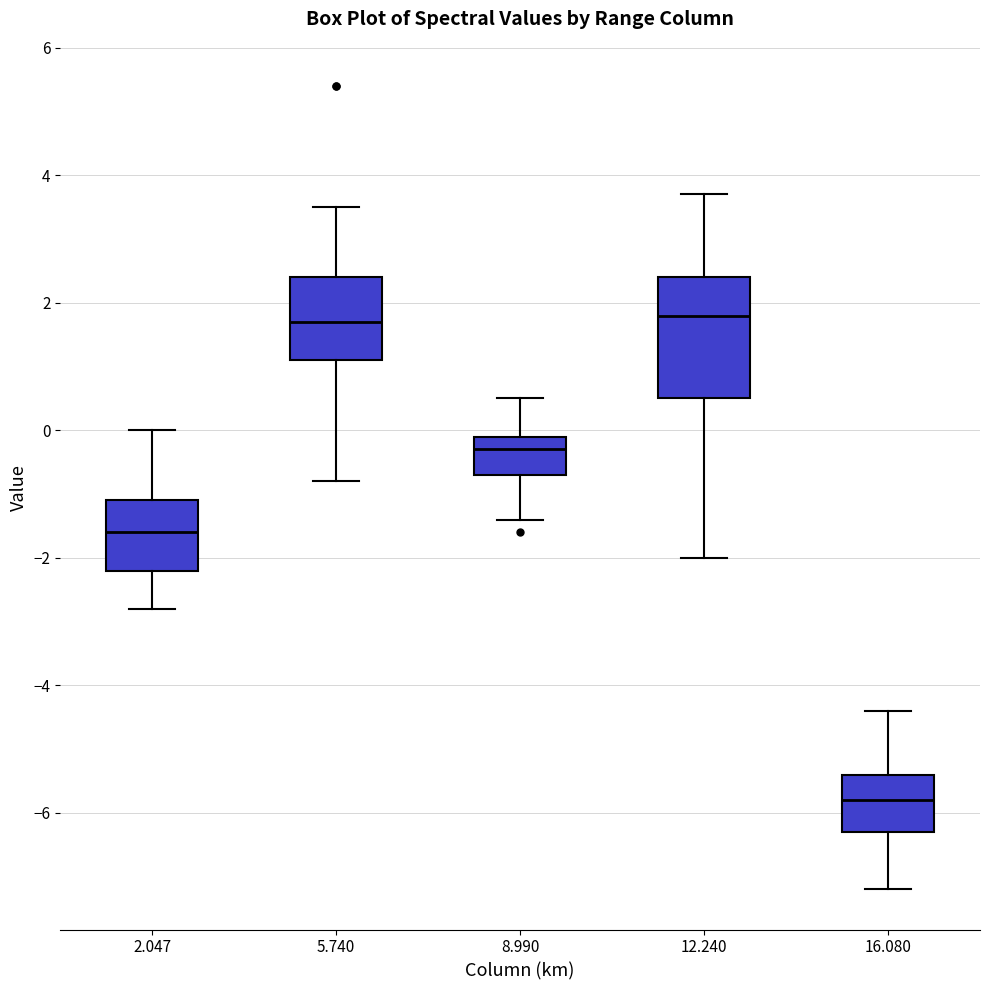

Which box is the tallest, from its lower edge to its upper edge?

12.240